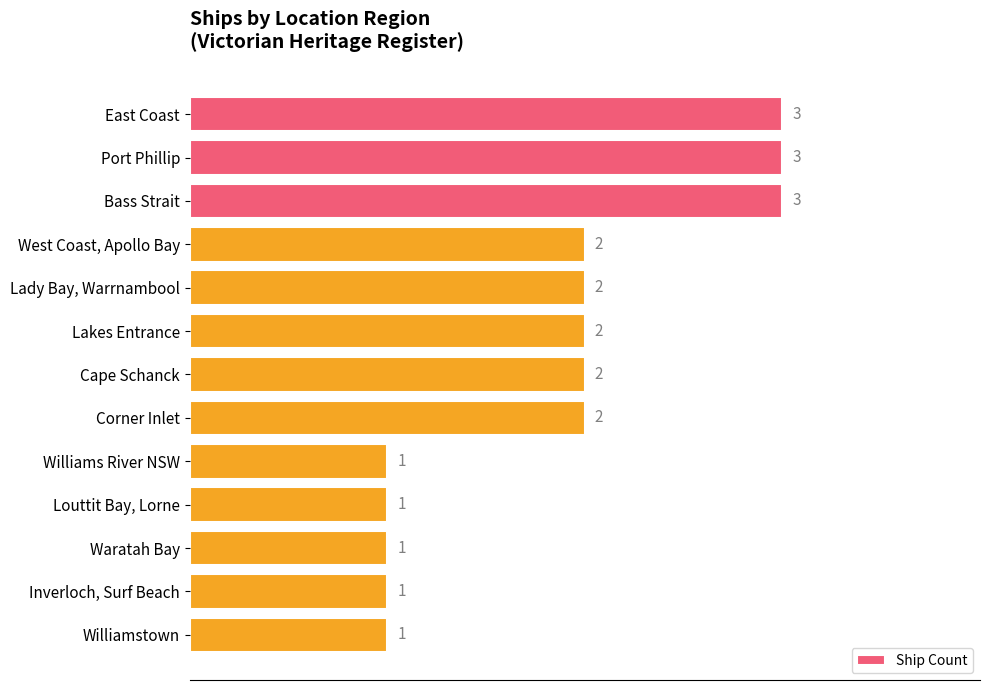

What is the greatest value displayed?

3